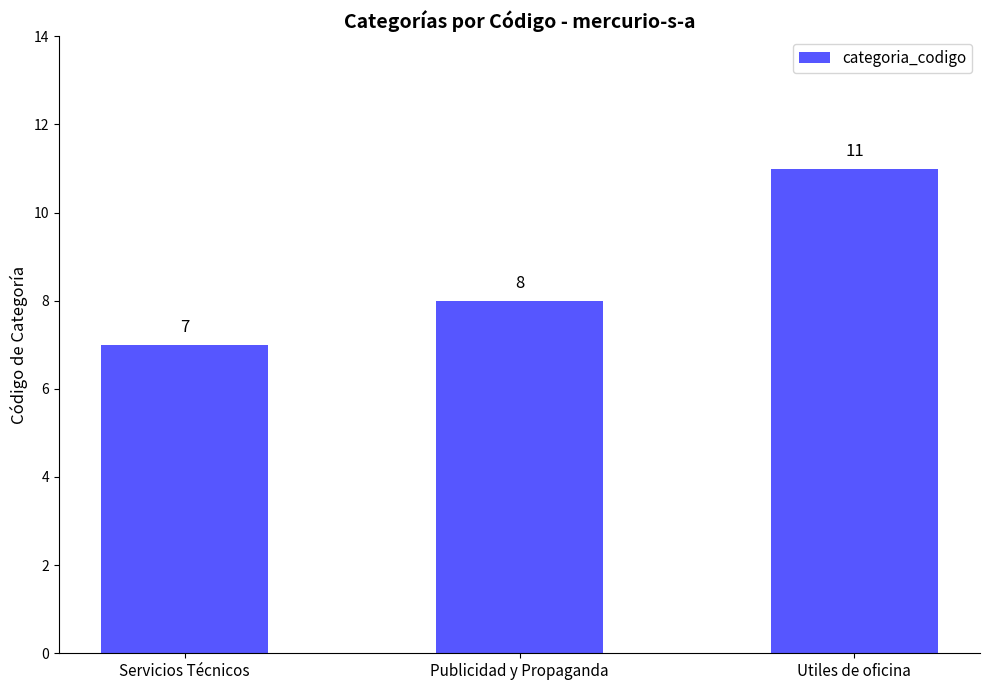

What is the difference between the maximum and second lowest values?

3